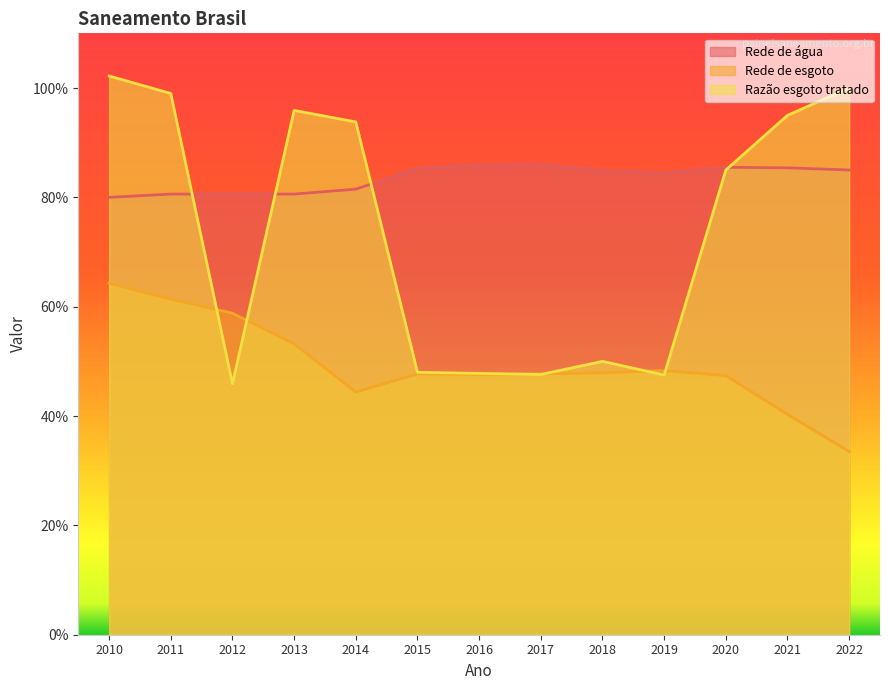

What is the maximum value shown in the chart?

1.0